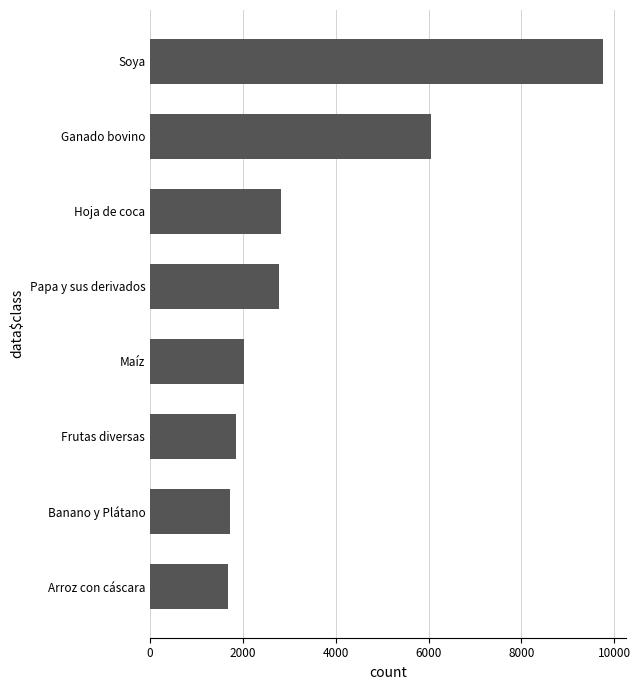

What is the change in value from Arroz con cáscara to Hoja de coca?

+1146.5